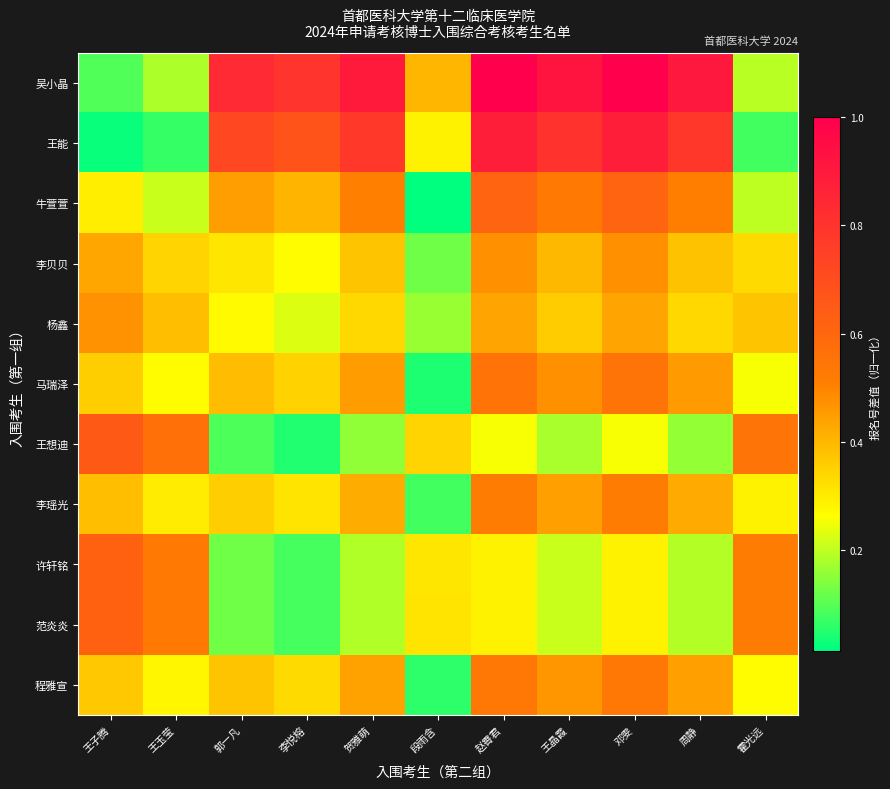

Reading left to right, transcribe all the data shown in this chart.

吴小晶: 王子腾=0.1	王玉莹=0.2	郭一凡=0.8	李悦榕=0.8	贺雅萌=0.9	段雨含=0.4	赵霄君=1.0	王晶霞=0.9	邓雯=1.0	周静=0.9	霍光远=0.2
王能: 王子腾=0.0	王玉莹=0.1	郭一凡=0.7	李悦榕=0.7	贺雅萌=0.8	段雨含=0.3	赵霄君=0.9	王晶霞=0.8	邓雯=0.9	周静=0.8	霍光远=0.1
牛萱萱: 王子腾=0.3	王玉莹=0.2	郭一凡=0.4	李悦榕=0.4	贺雅萌=0.5	段雨含=0.0	赵霄君=0.6	王晶霞=0.5	邓雯=0.6	周静=0.5	霍光远=0.2
李贝贝: 王子腾=0.4	王玉莹=0.3	郭一凡=0.3	李悦榕=0.3	贺雅萌=0.4	段雨含=0.1	赵霄君=0.5	王晶霞=0.4	邓雯=0.5	周静=0.4	霍光远=0.3
杨鑫: 王子腾=0.5	王玉莹=0.4	郭一凡=0.3	李悦榕=0.2	贺雅萌=0.3	段雨含=0.2	赵霄君=0.4	王晶霞=0.4	邓雯=0.4	周静=0.3	霍光远=0.4
马瑞泽: 王子腾=0.4	王玉莹=0.3	郭一凡=0.4	李悦榕=0.3	贺雅萌=0.5	段雨含=0.0	赵霄君=0.6	王晶霞=0.5	邓雯=0.6	周静=0.5	霍光远=0.3
王想迪: 王子腾=0.7	王玉莹=0.6	郭一凡=0.1	李悦榕=0.0	贺雅萌=0.2	段雨含=0.3	赵霄君=0.3	王晶霞=0.2	邓雯=0.3	周静=0.2	霍光远=0.6
李瑶光: 王子腾=0.4	王玉莹=0.3	郭一凡=0.4	李悦榕=0.3	贺雅萌=0.4	段雨含=0.1	赵霄君=0.5	王晶霞=0.4	邓雯=0.5	周静=0.4	霍光远=0.3
许轩铭: 王子腾=0.6	王玉莹=0.5	郭一凡=0.1	李悦榕=0.1	贺雅萌=0.2	段雨含=0.3	赵霄君=0.3	王晶霞=0.2	邓雯=0.3	周静=0.2	霍光远=0.5
范炎炎: 王子腾=0.6	王玉莹=0.5	郭一凡=0.1	李悦榕=0.1	贺雅萌=0.2	段雨含=0.3	赵霄君=0.3	王晶霞=0.2	邓雯=0.3	周静=0.2	霍光远=0.5
程雅宣: 王子腾=0.4	王玉莹=0.3	郭一凡=0.4	李悦榕=0.3	贺雅萌=0.4	段雨含=0.1	赵霄君=0.5	王晶霞=0.5	邓雯=0.5	周静=0.4	霍光远=0.3